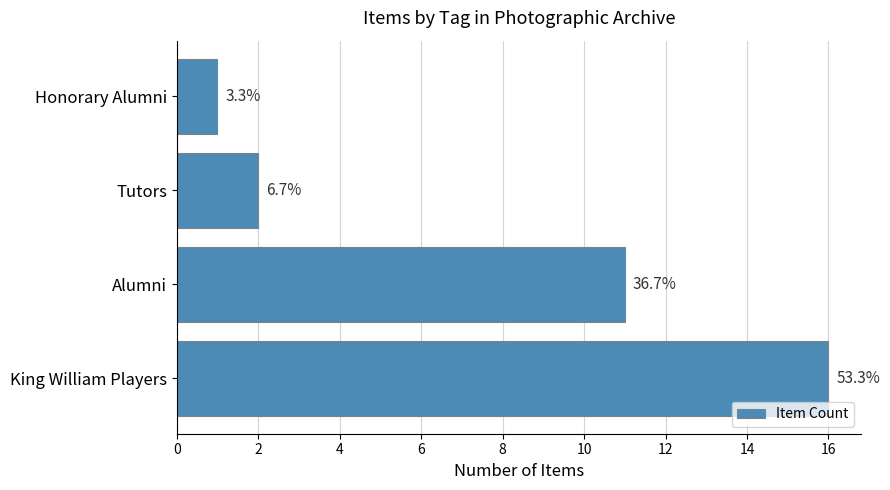

What is the average value?

8